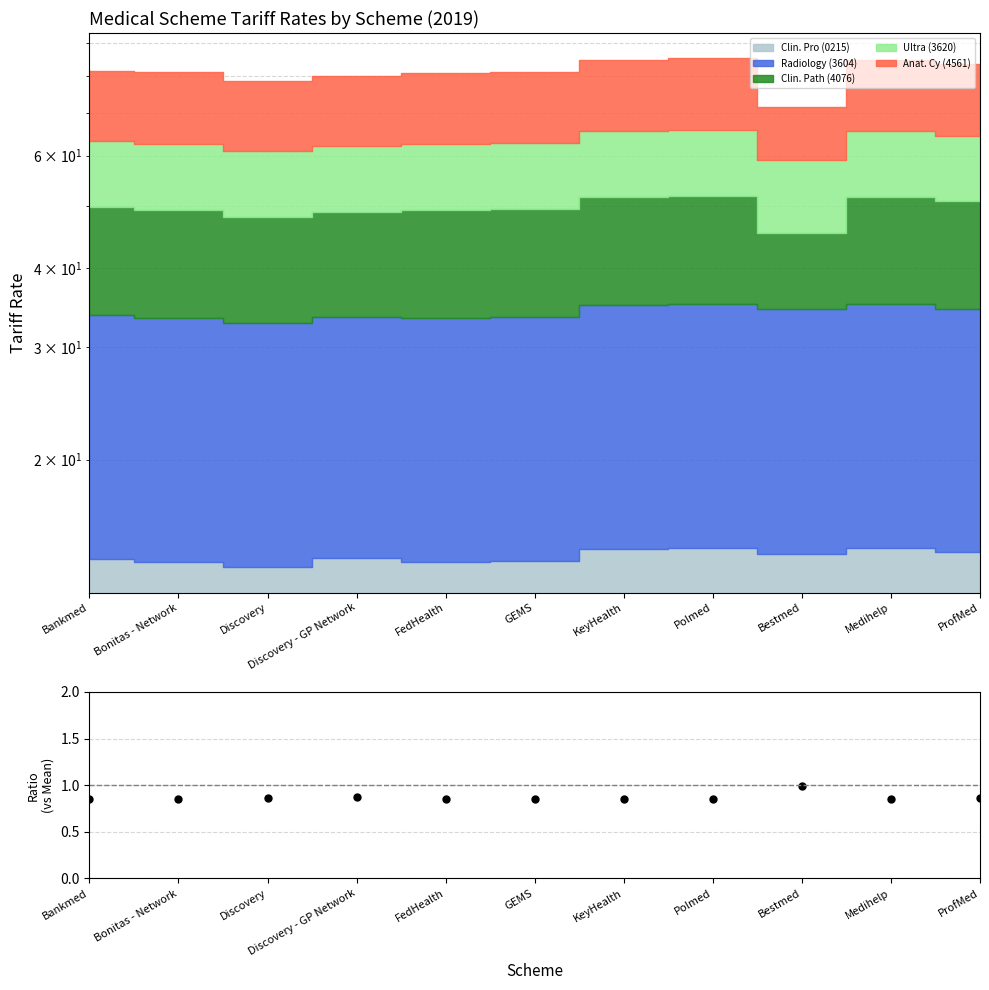

Where is the first local maximum?

Discovery - GP Network